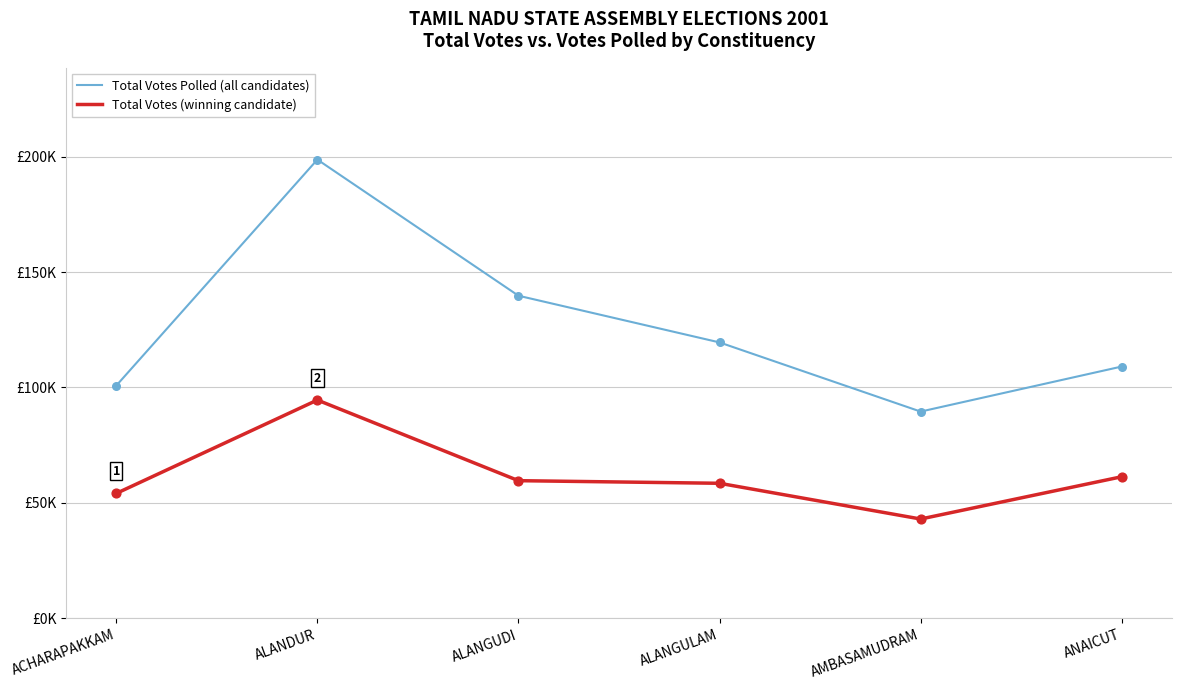

What is the total value across all series at AMBASAMUDRAM?

132575